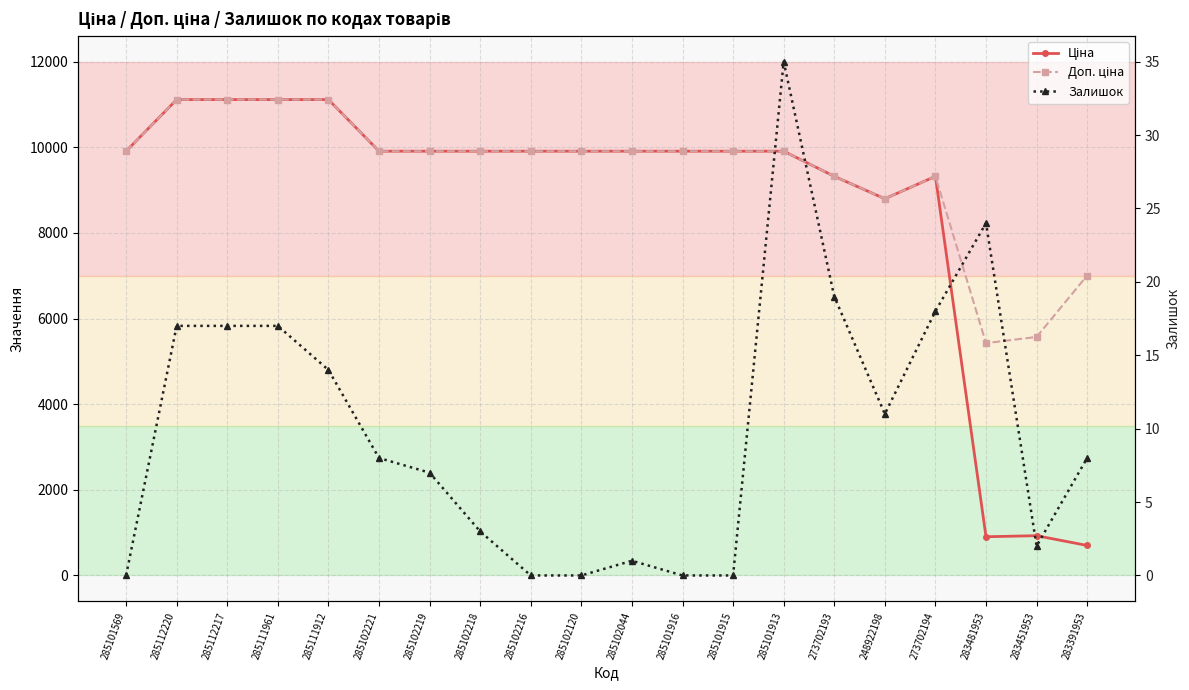

Is this an area chart (filled region under the line)?

No